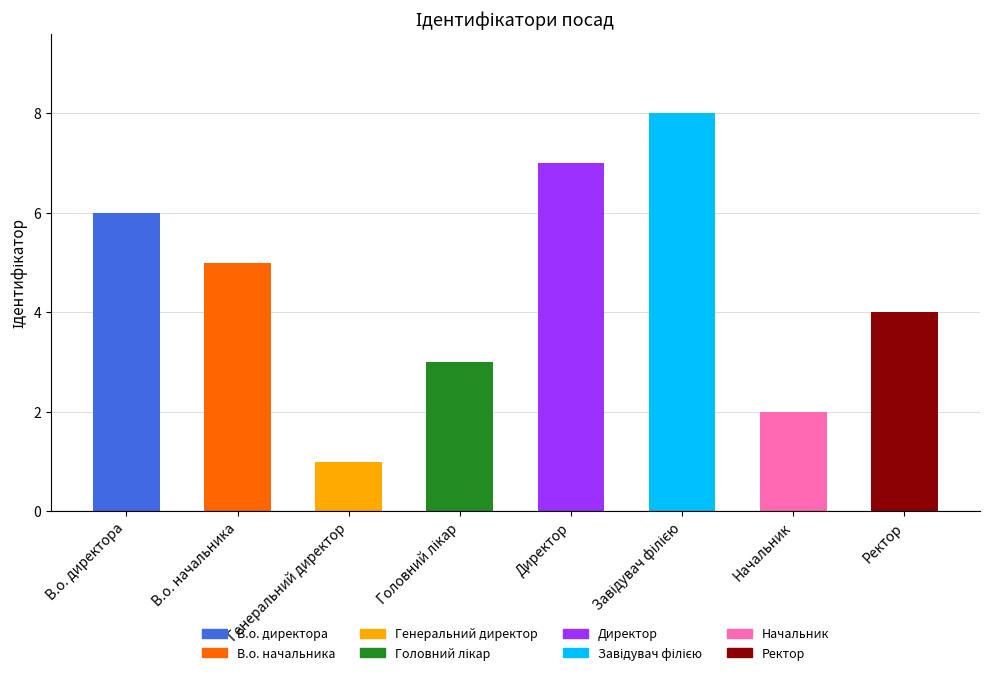

What is the maximum value shown in the chart?

8